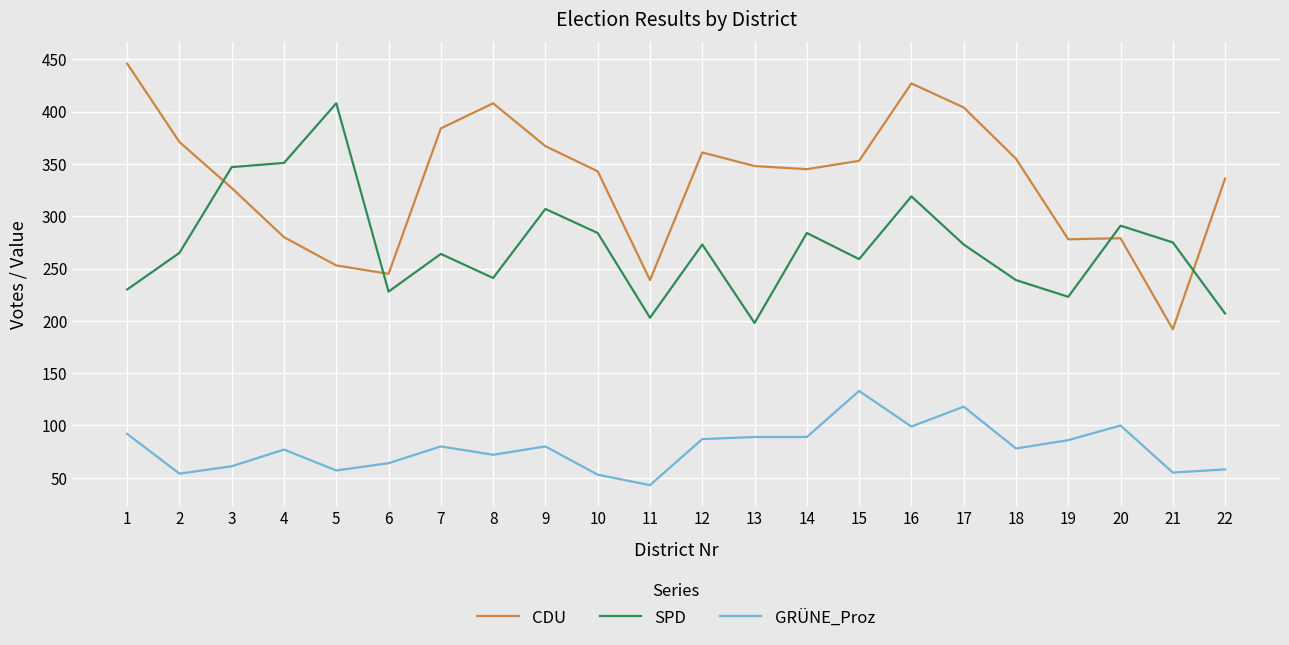

Read the GRÜNE_Proz value at 10, to the nearest 10.

50